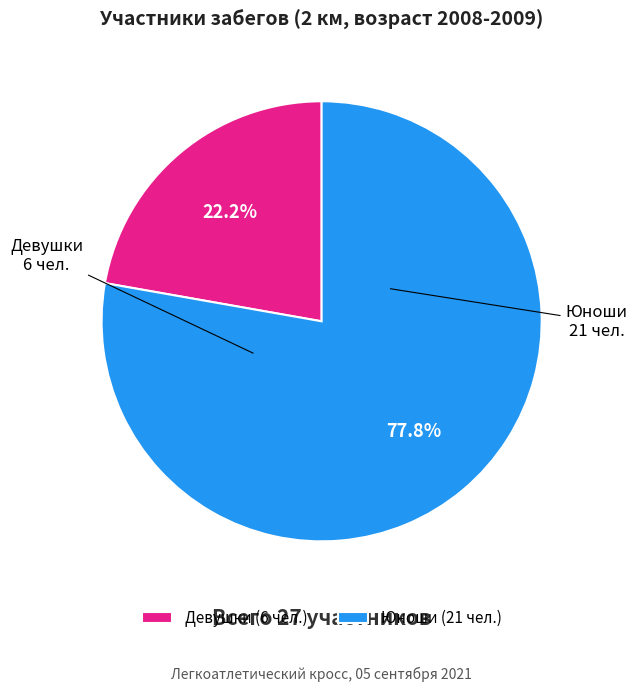

To the nearest percent, what is the combined percentage of Юноши and Девушки?

100%